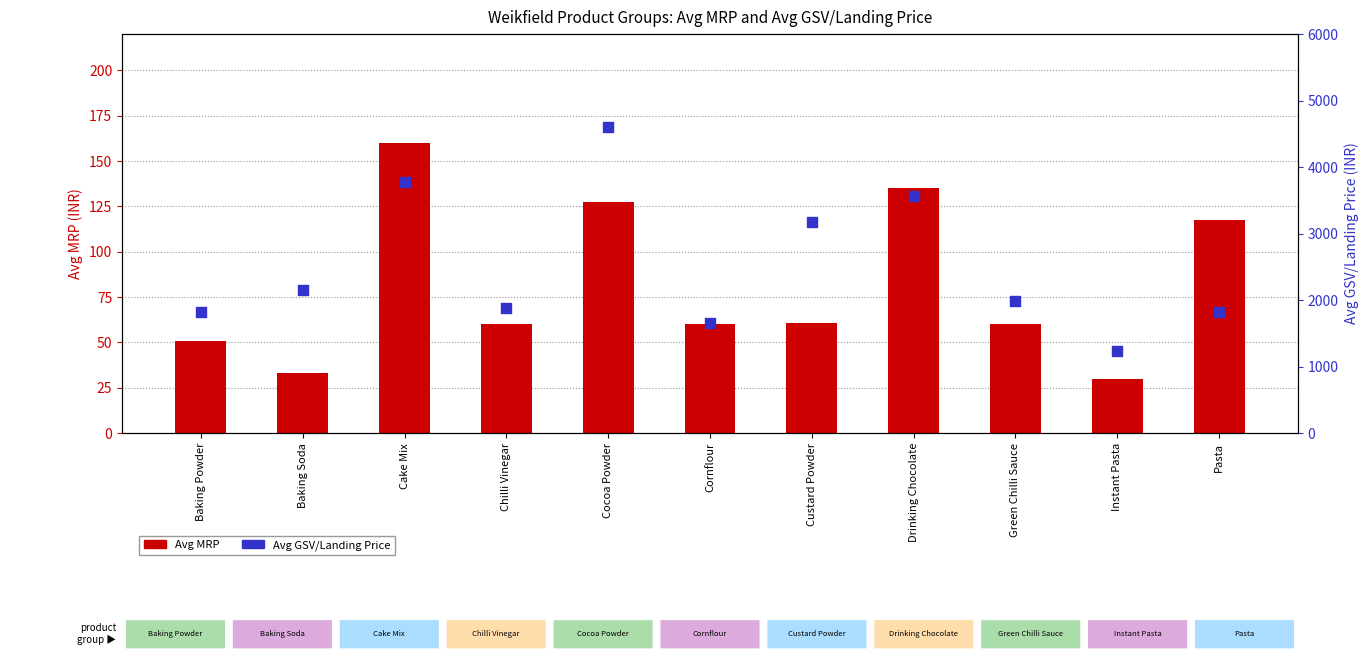

What are all the series names shown in the legend?

Avg MRP, Avg GSV/Landing Price